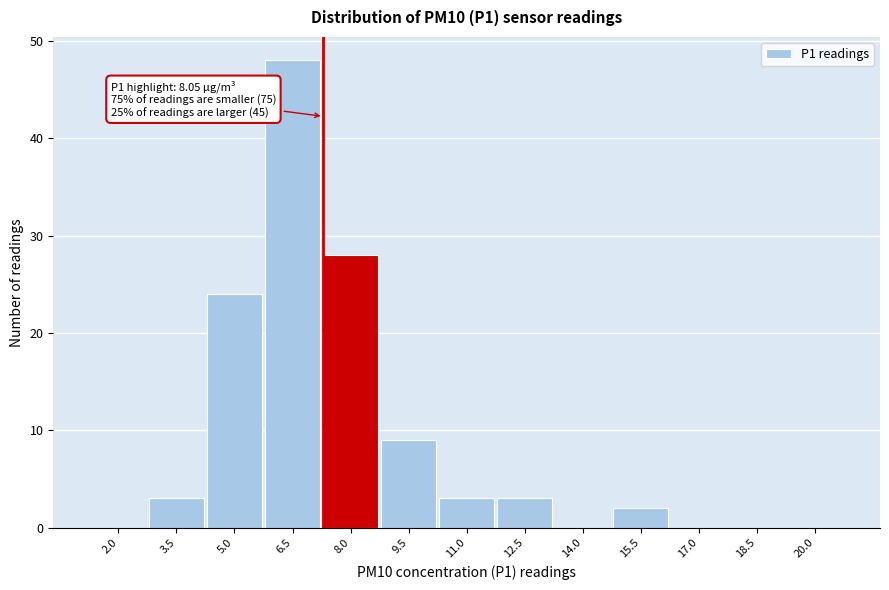

Reading left to right, extract all data points from this chart.

2.0=0	3.5=3	5.0=24	6.5=48	8.0=28	9.5=9	11.0=3	12.5=3	14.0=0	15.5=2	17.0=0	18.5=0	20.0=0